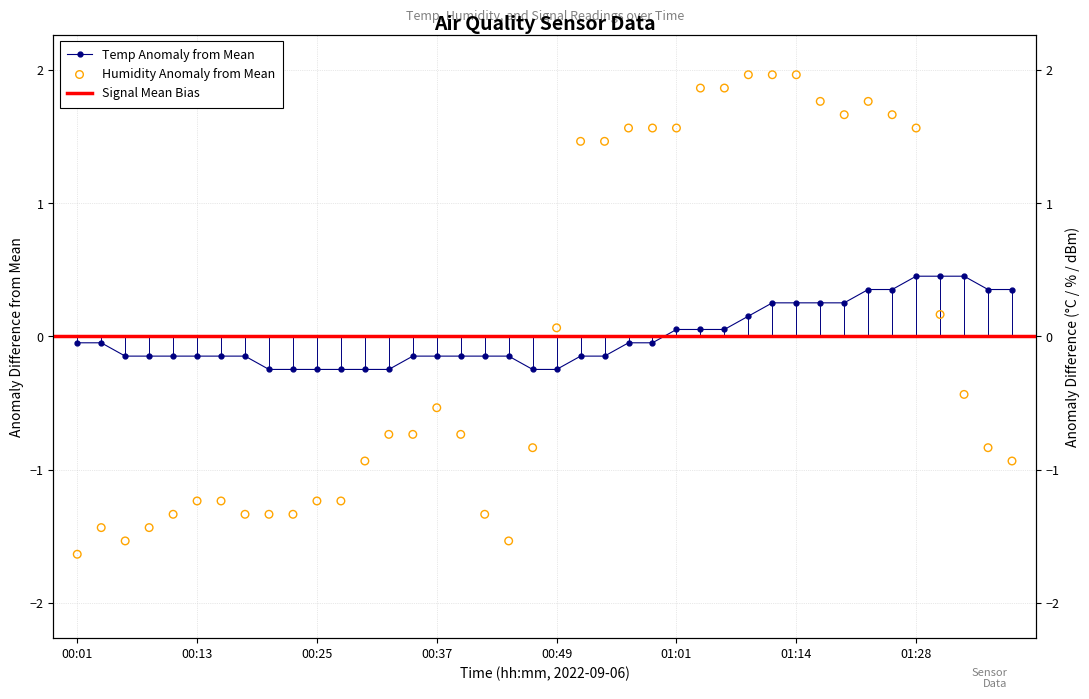

At how many categories does at least one series exceed 0?

20